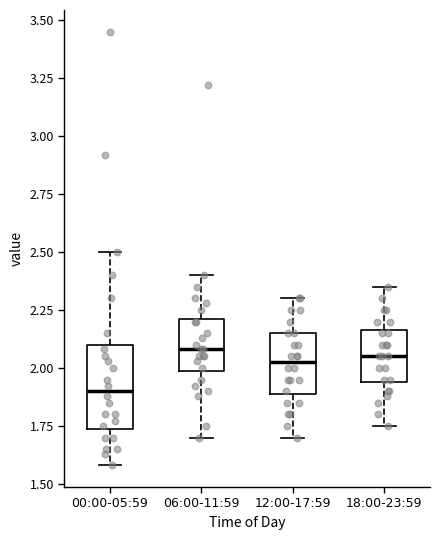

Where does the median line of the box for 12:00-17:59 sit on the y-axis? The values are not printed on the chart, so give them approximately, as read against the axis.

2.05